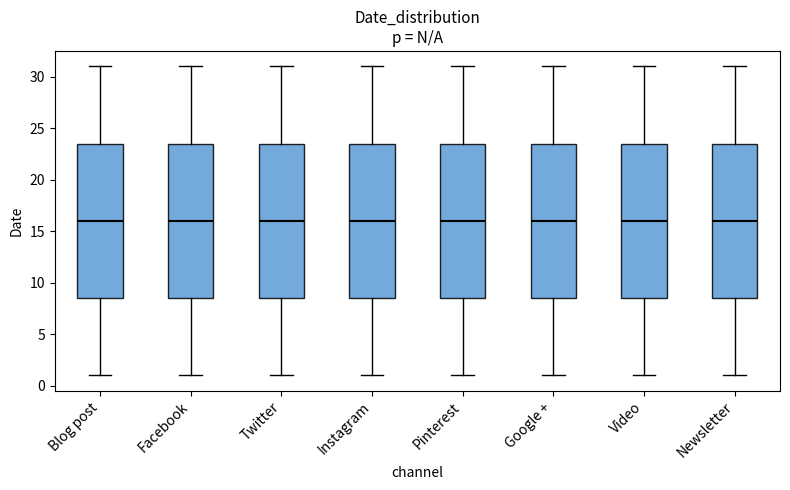

Where is the upper edge of the box for Newsletter on the y-axis? The values are not printed on the chart, so give them approximately, as read against the axis.

23.5